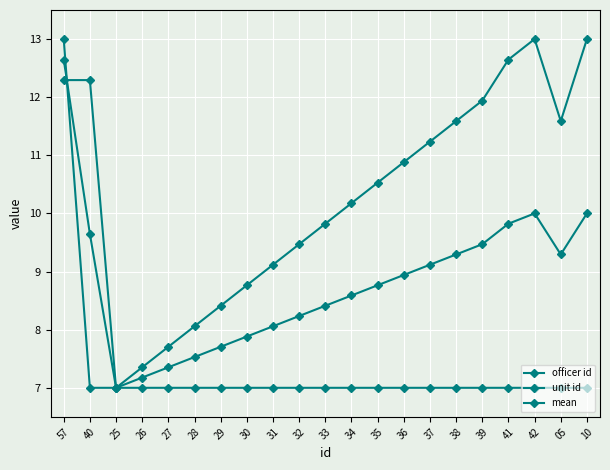

What is the total value across all series at 38?

27.9